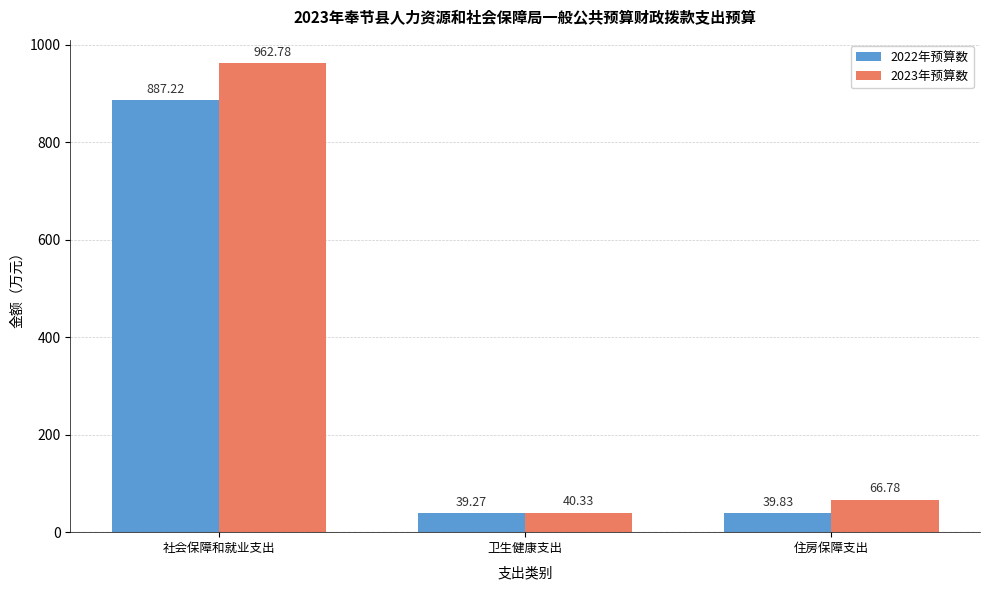

What is the approximate value of 2022年预算数 at 社会保障和就业支出?

887.2